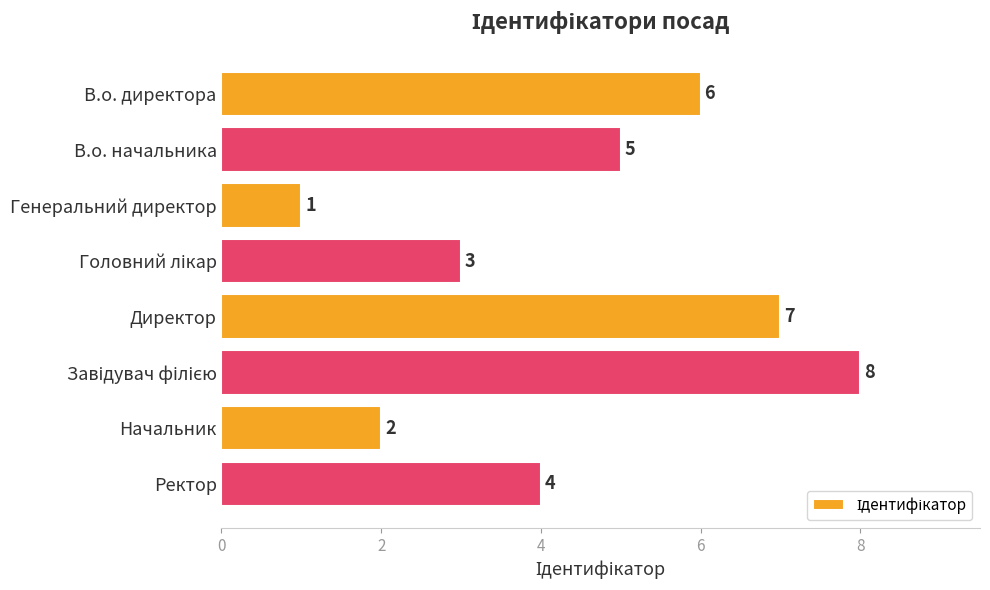

What is the sum of all values?

36